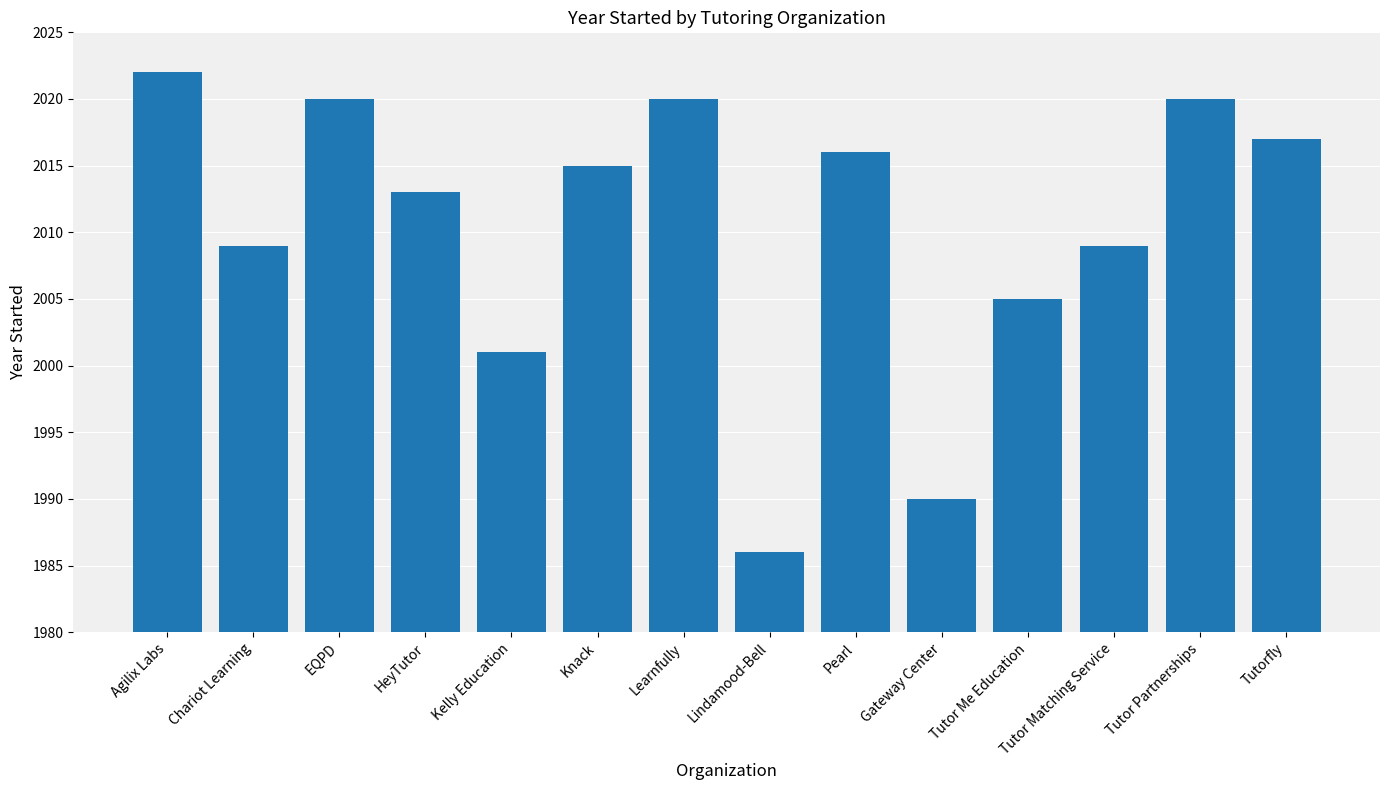

What is the difference between the second highest and second lowest values?

30